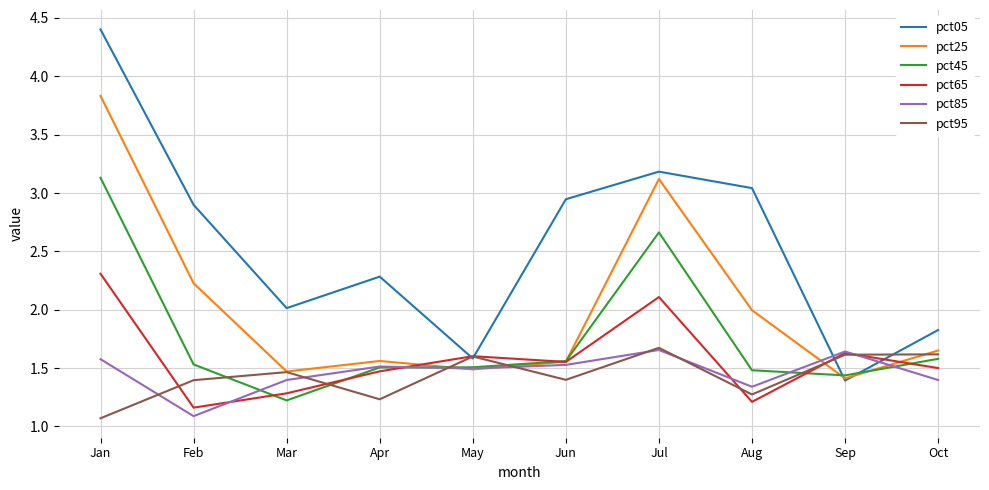

Which category has the highest value in the pct25 series?

Jan